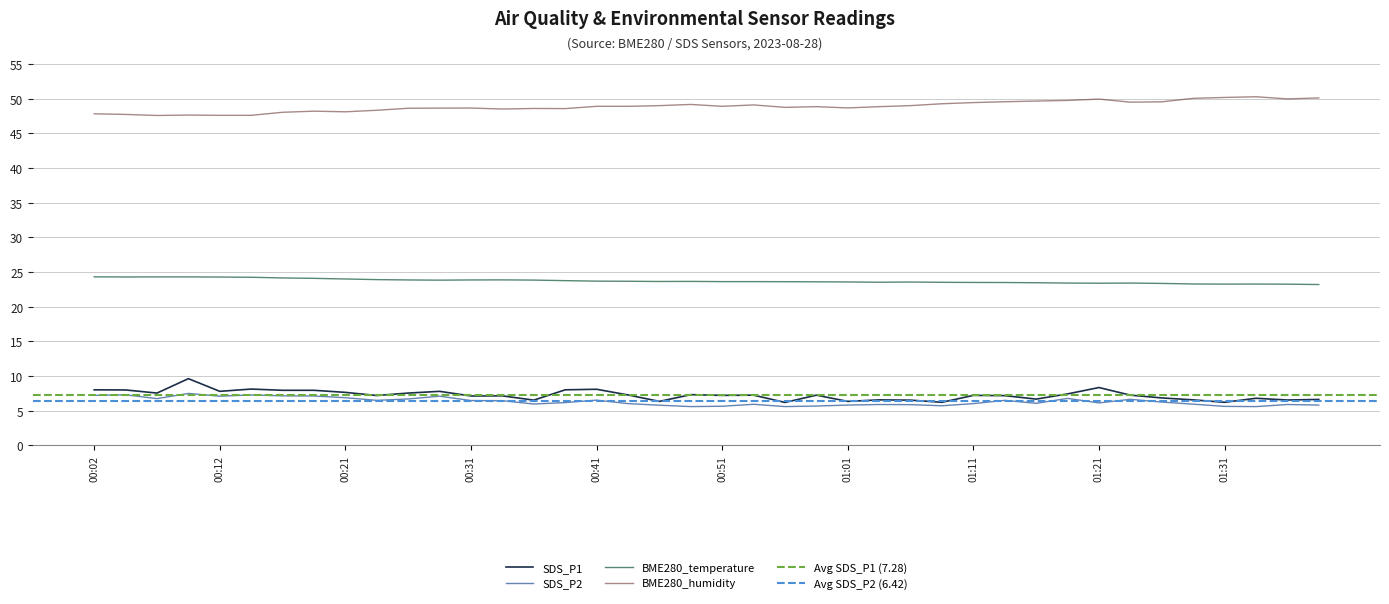

How many lines are shown in the chart?

4